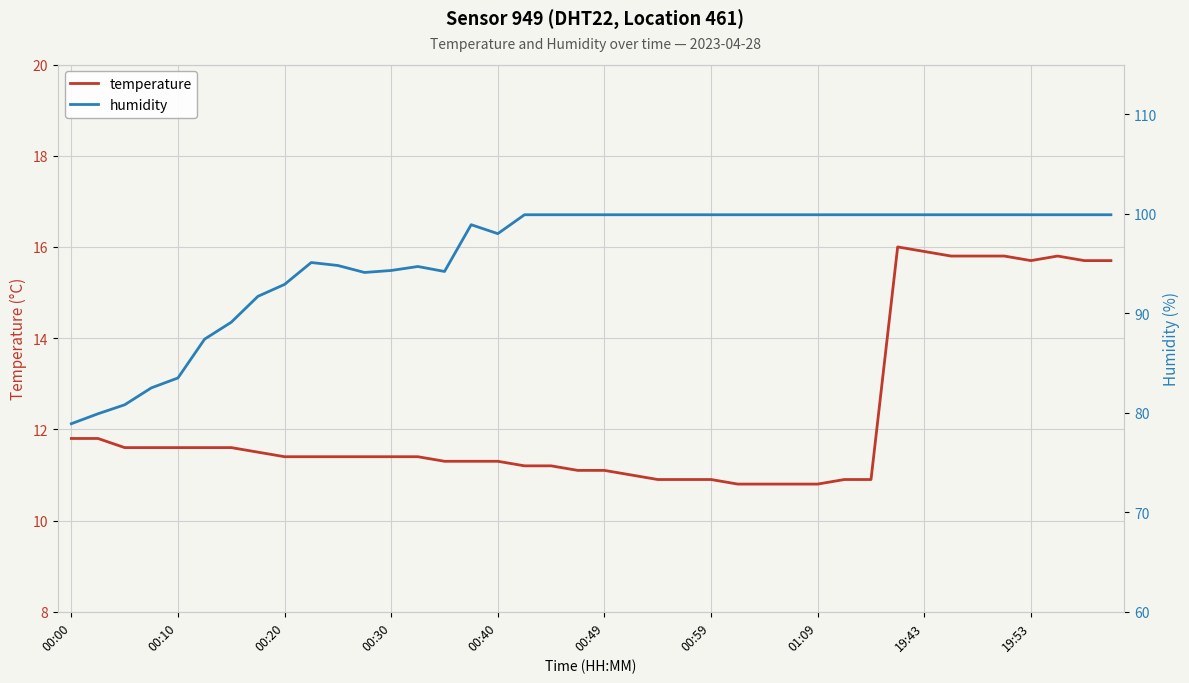

What is the difference between the maximum and minimum values in the humidity series?

21.0